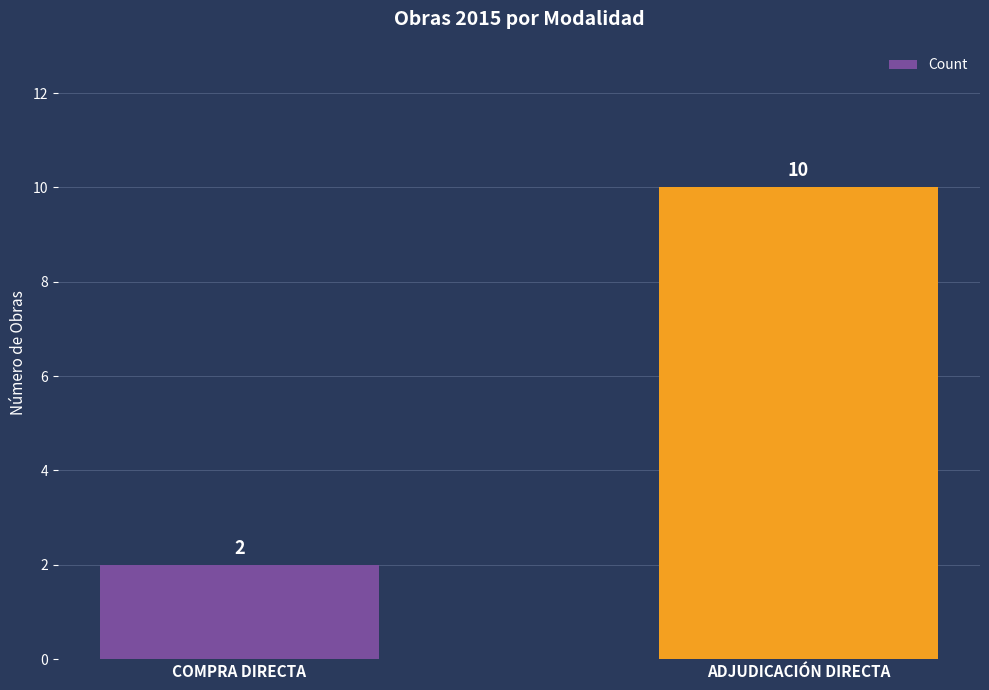

List the labels in order of value, largest first.

ADJUDICACIÓN DIRECTA, COMPRA DIRECTA